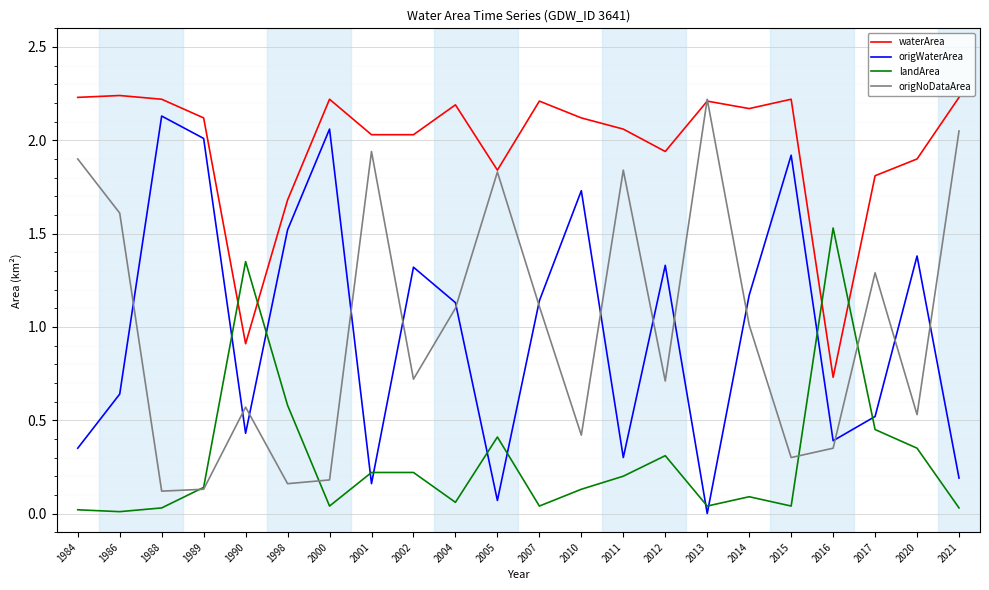

Which series has the largest total across all categories?

waterArea